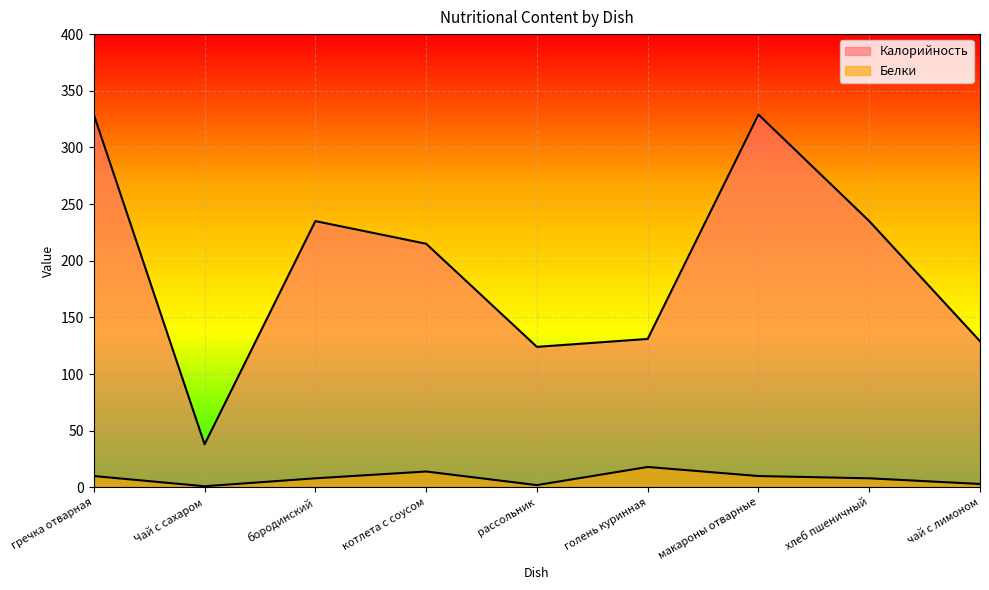

Reading left to right, what are all the values shown in this chart?

Калорийность: гречка отварная=329	Чай с сахаром=38	бородинский=235	котлета с соусом=215	рассольник=124	голень куринная=131	макароны отварные=329	хлеб пшеничный=235	чай с лимоном=129
Белки: гречка отварная=10	Чай с сахаром=1	бородинский=8	котлета с соусом=14	рассольник=2	голень куринная=18	макароны отварные=10	хлеб пшеничный=8	чай с лимоном=3